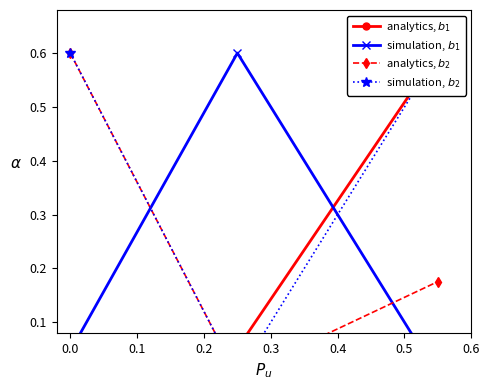

What is the value of the analytics, $b_2$ point at the 1st from the left?

0.6